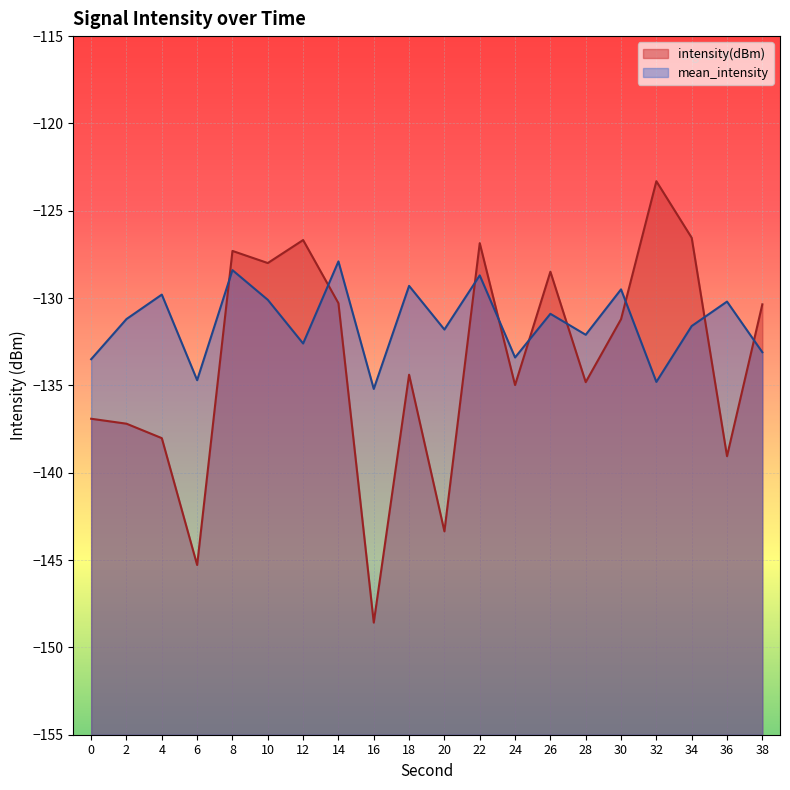

What is the difference between the maximum and minimum values in the mean_intensity series?

7.3